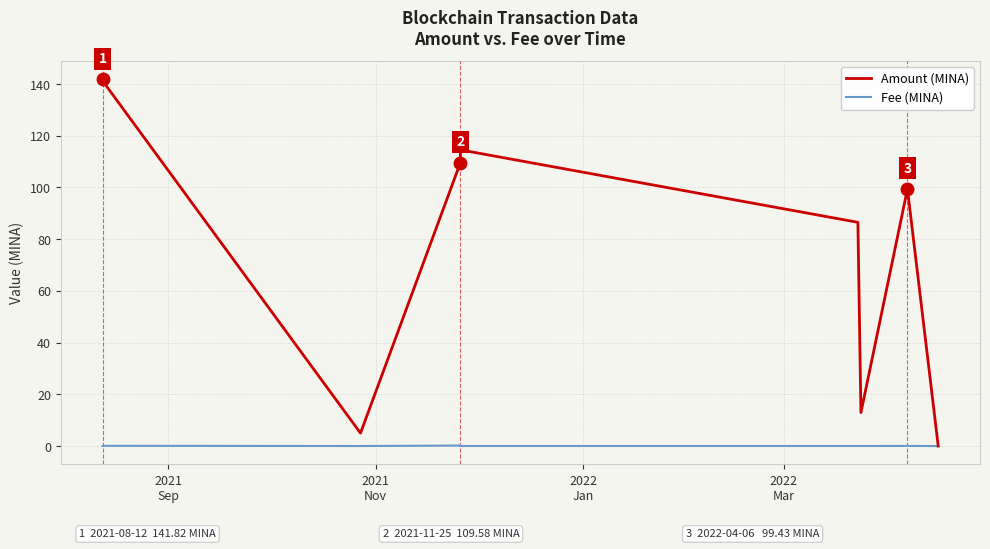

Which series has the largest range (max minus min)?

Amount (MINA)